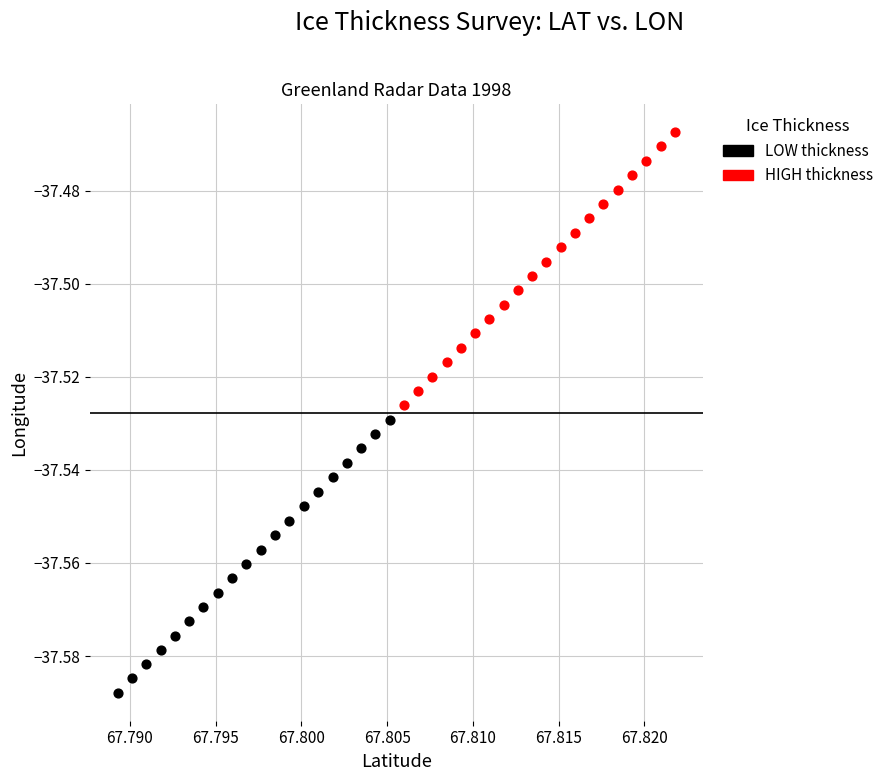

Which series contains the highest Y value?

HIGH thickness